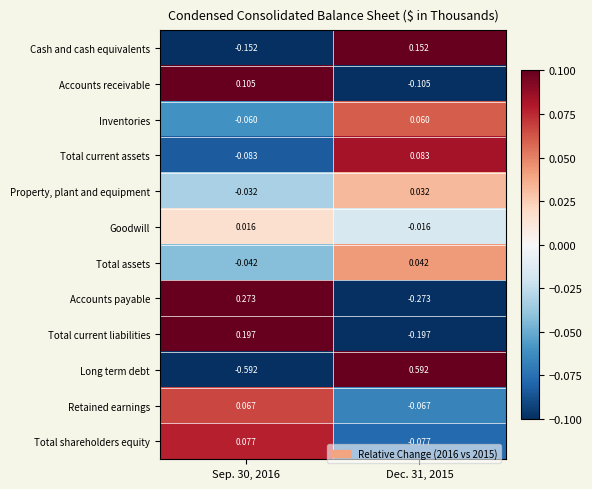

At Sep. 30, 2016, list the series in order from largest to smallest.

Accounts payable, Total current liabilities, Accounts receivable, Total shareholders equity, Retained earnings, Goodwill, Property, plant and equipment, Total assets, Inventories, Total current assets, Cash and cash equivalents, Long term debt